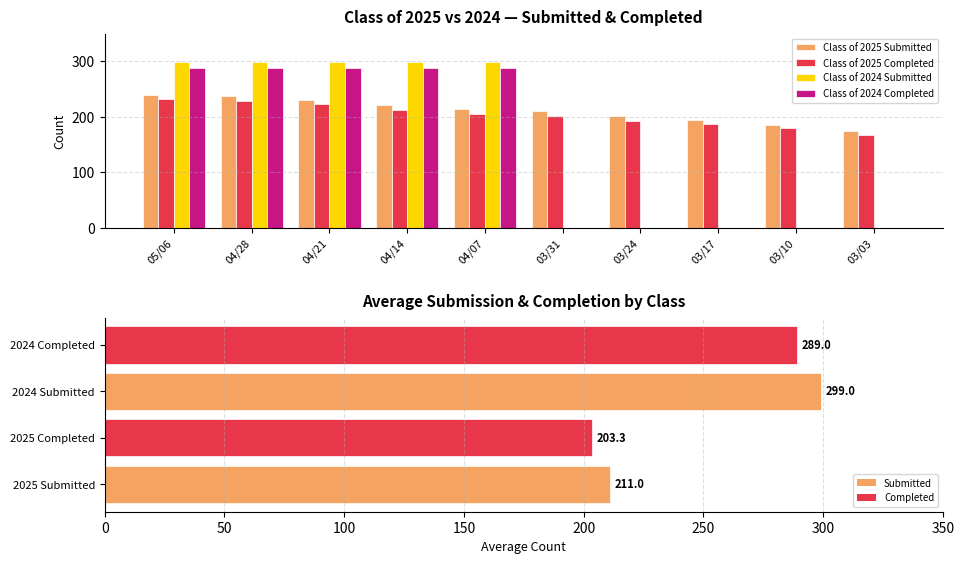

Which has a higher value, 04/21 or 03/24?

04/21